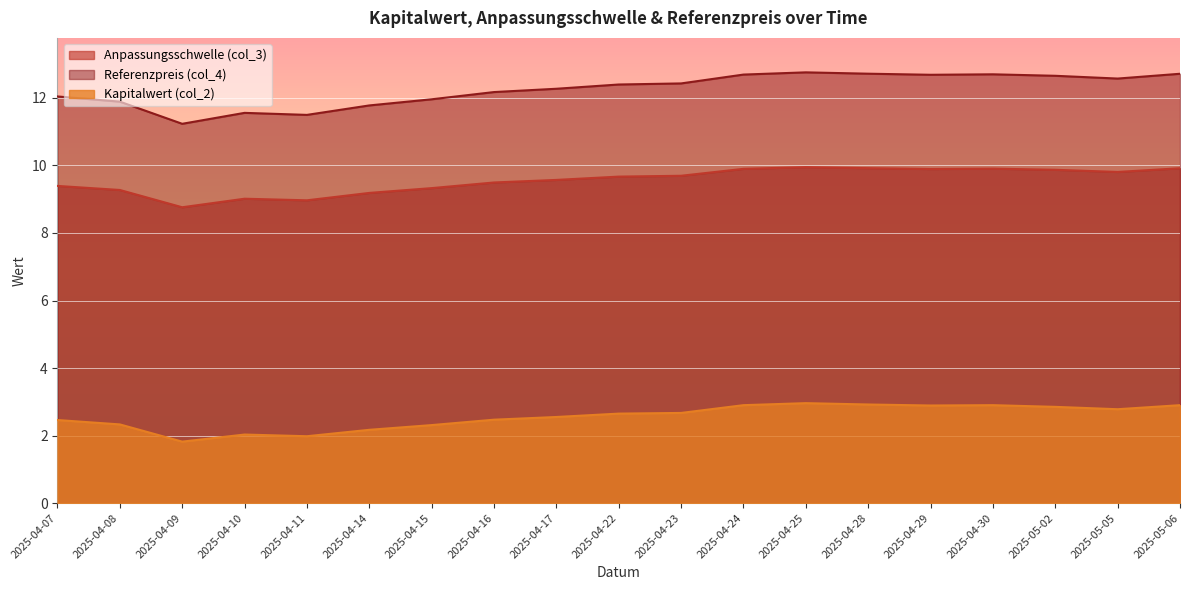

The Kapitalwert (col_2) series shows 1.2 at 2025-04-08. True or false?

False